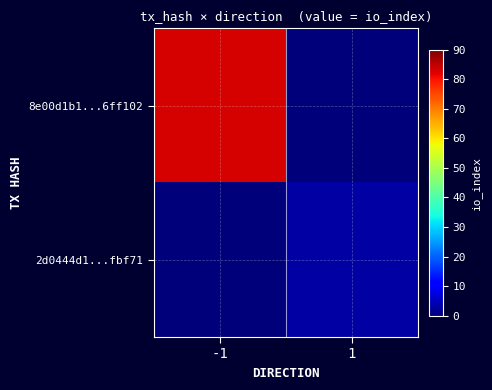

What is the maximum value shown in the chart?

83.0